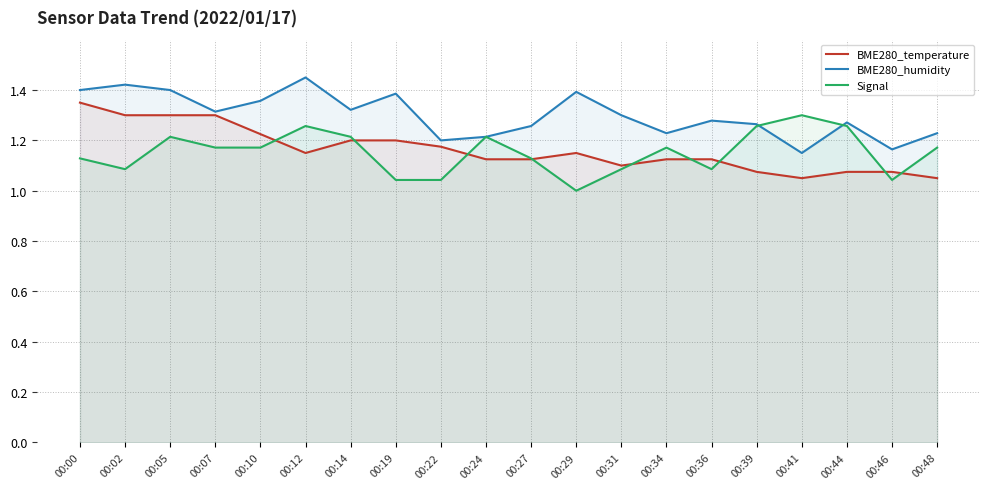

True or false: BME280_temperature and Signal intersect in this chart.

True